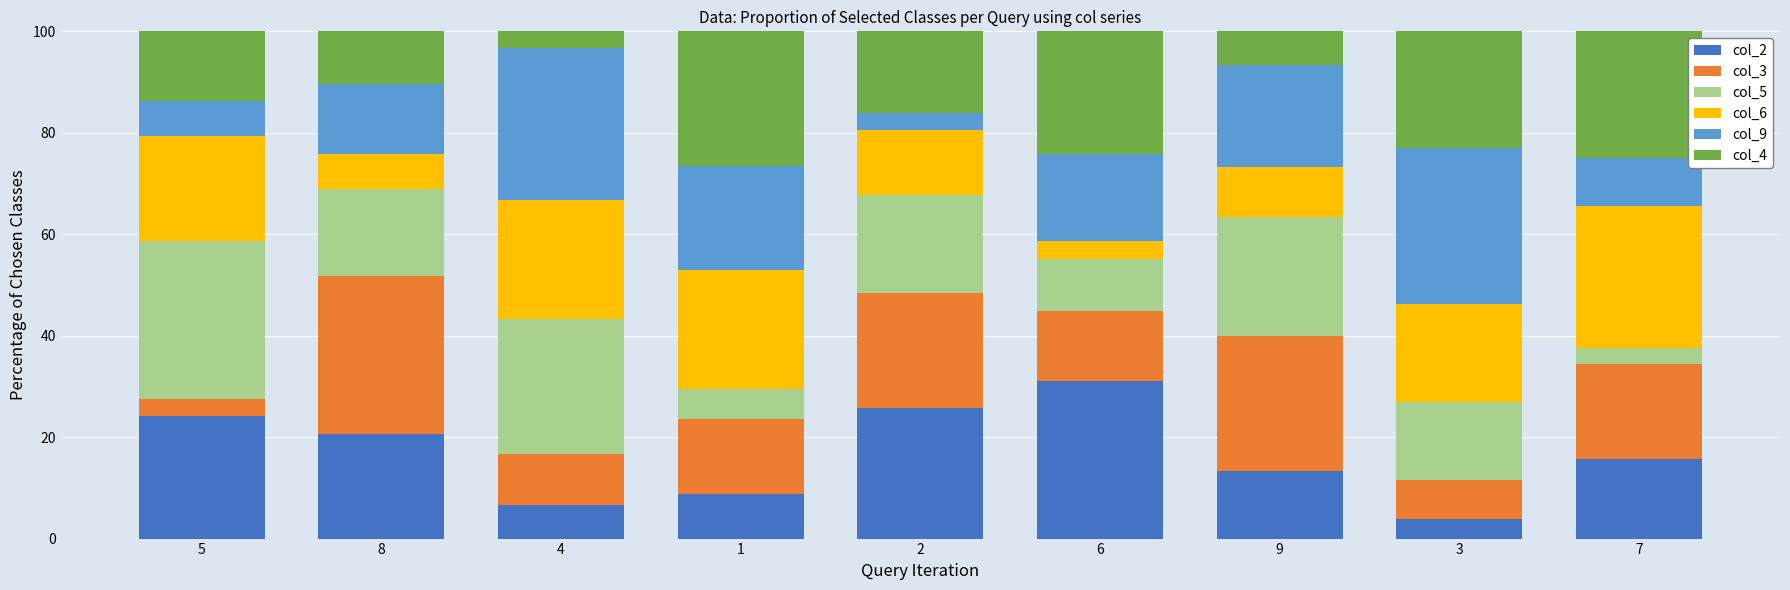

At which label does col_2 reach its minimum?

3